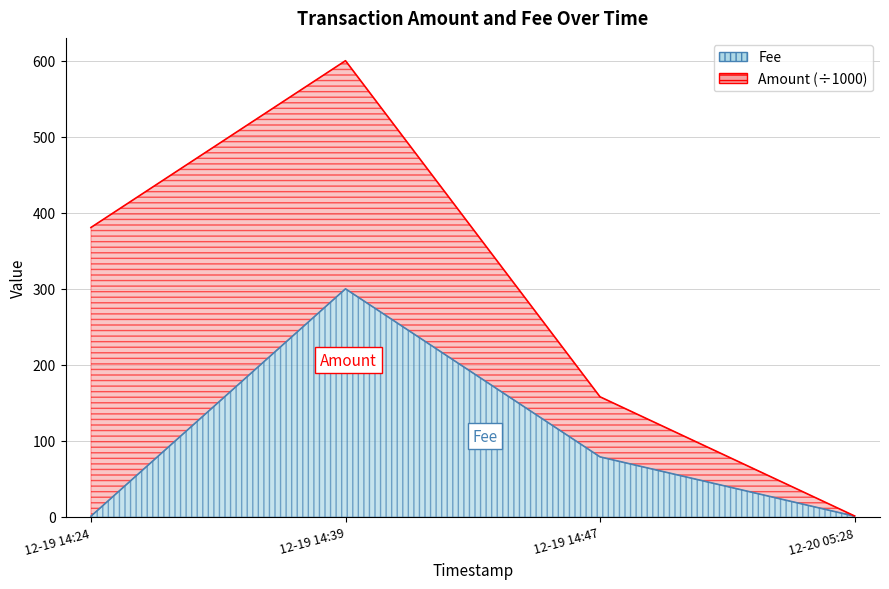

What is the difference between the values at 12-19 14:47 and 12-19 14:39?

221